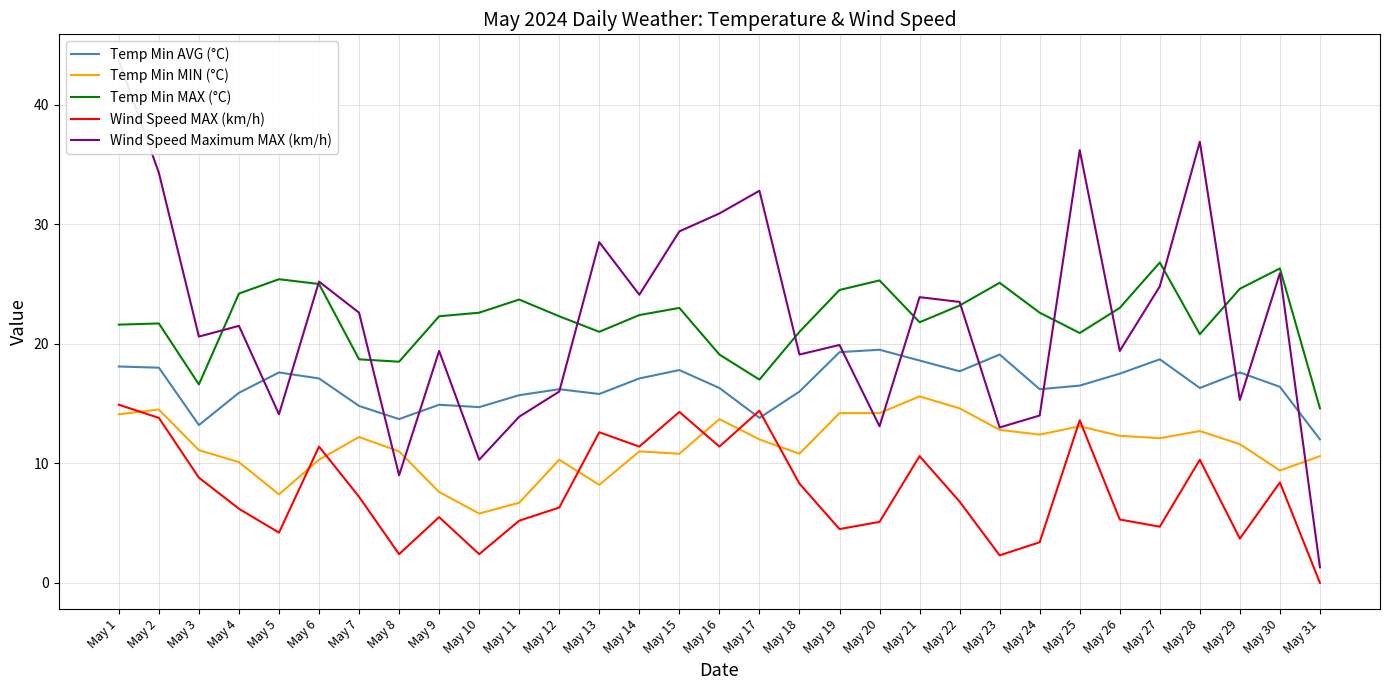

What is the difference between the highest and lowest values at May 17?

20.8